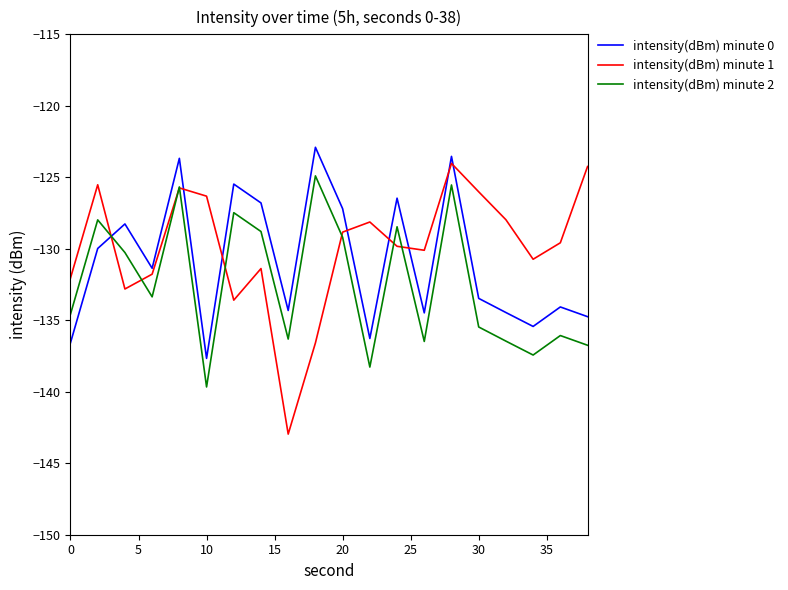

Which series ends up on top after the final intersection of intensity(dBm) minute 0 and intensity(dBm) minute 2?

intensity(dBm) minute 0